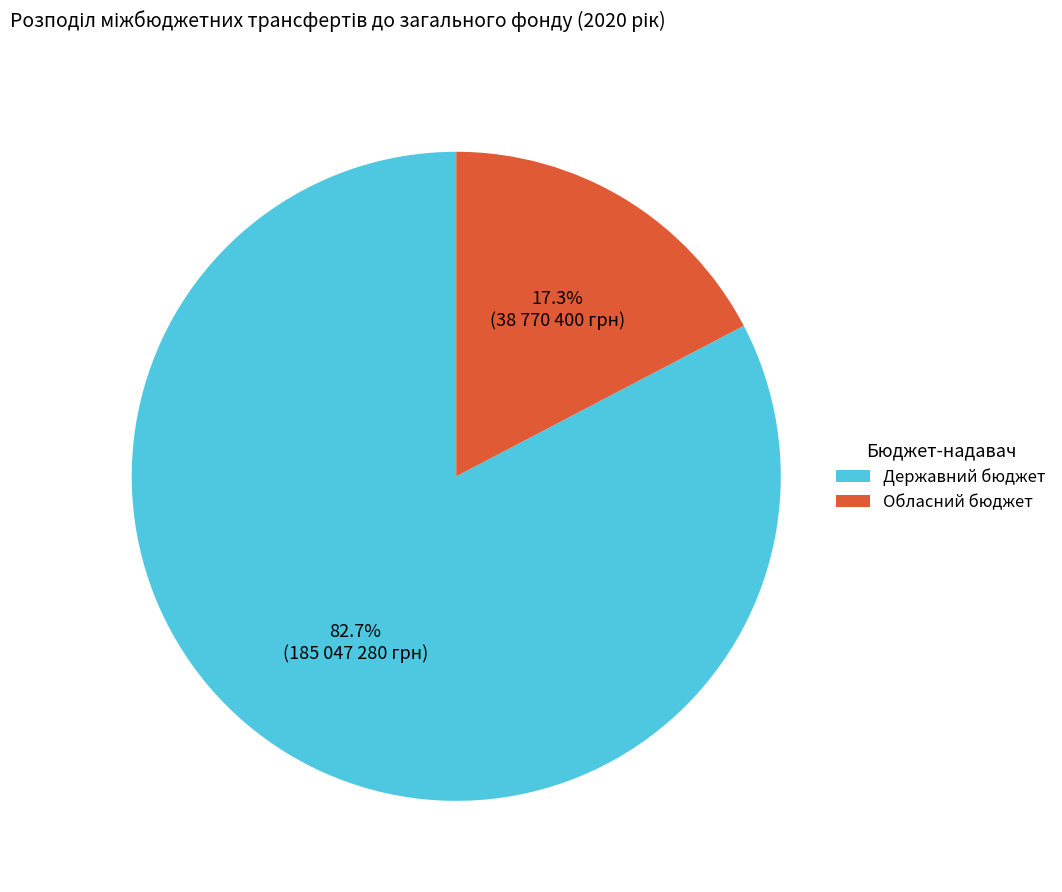

To the nearest percent, what is the difference between the largest and smallest slice percentages?

65%